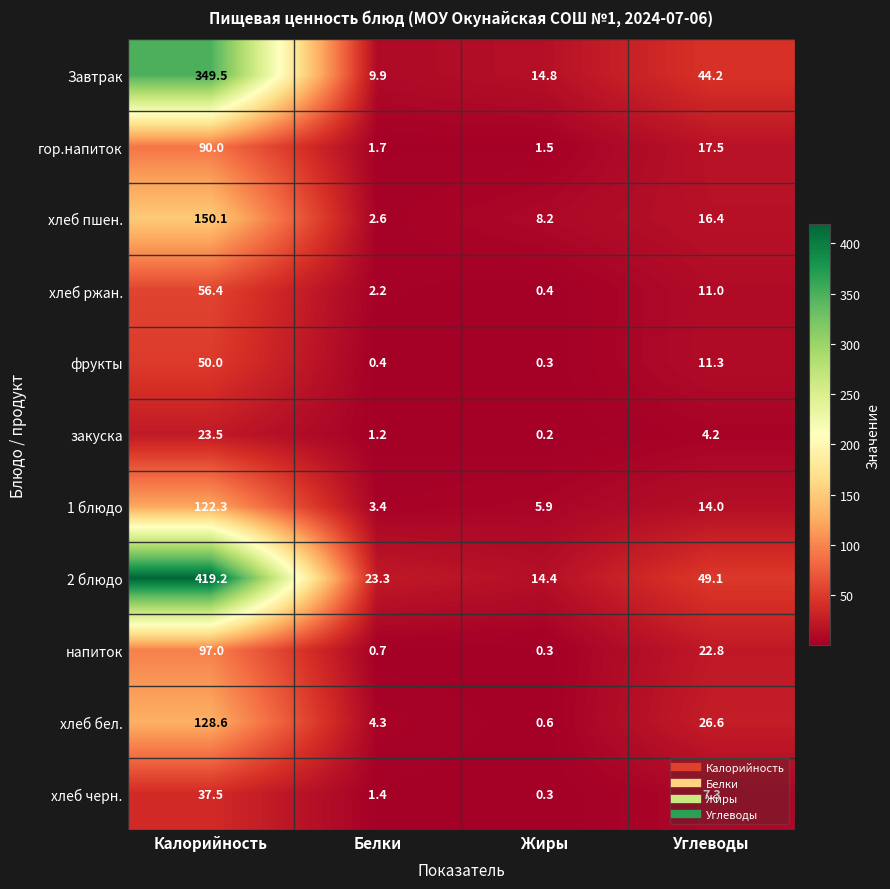

The value of напиток at Жиры is 0.3. True or false?

True